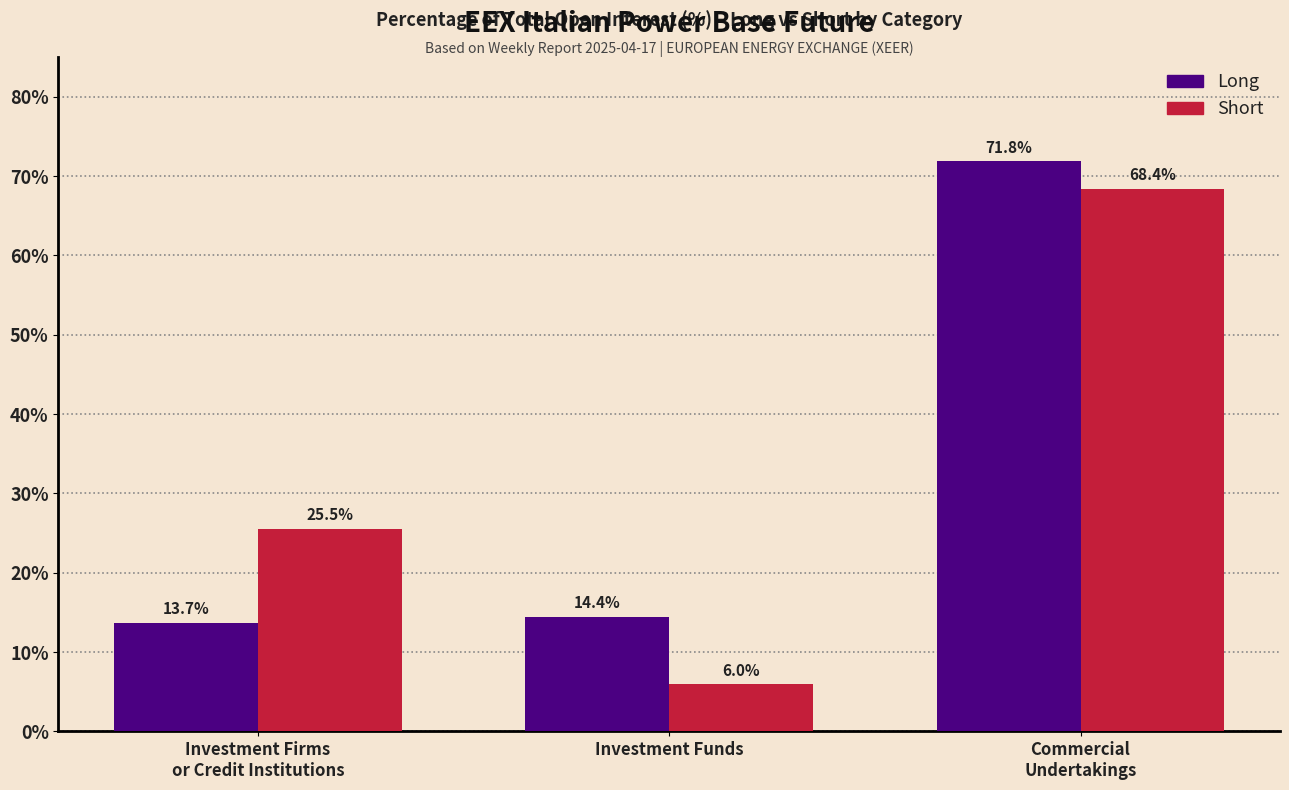

Reading left to right, extract all data points from this chart.

Long: 13.7	14.4	71.8
Short: 25.5	6.0	68.4